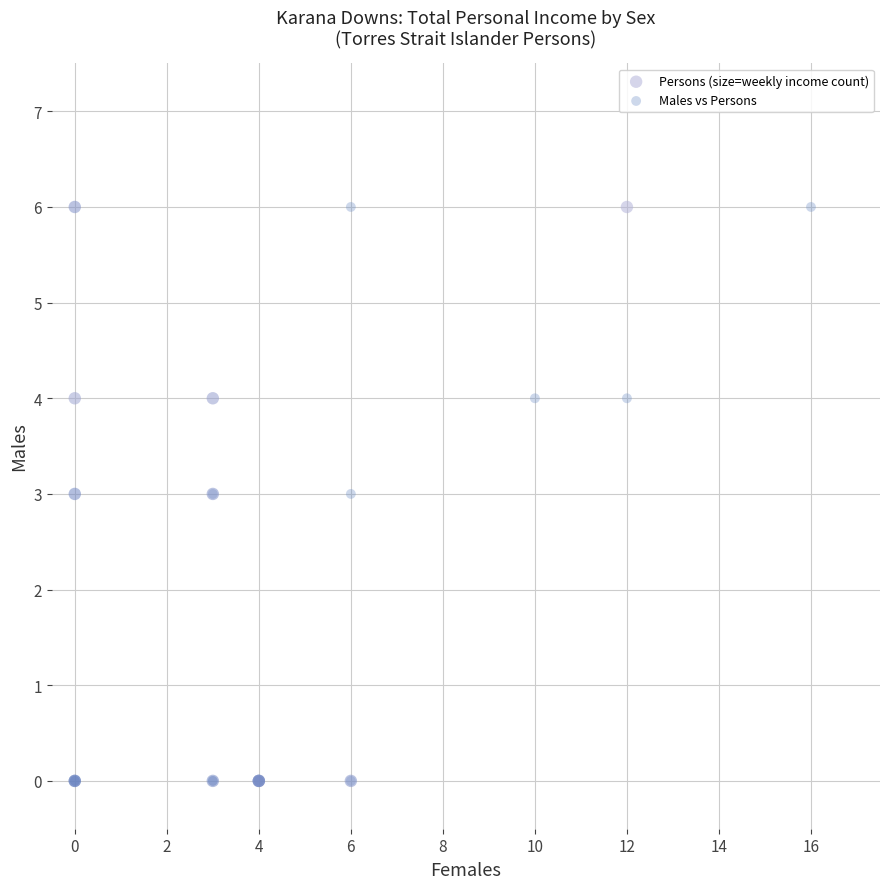

What are all the series names shown in the legend?

Persons (size=weekly income count), Males vs Persons